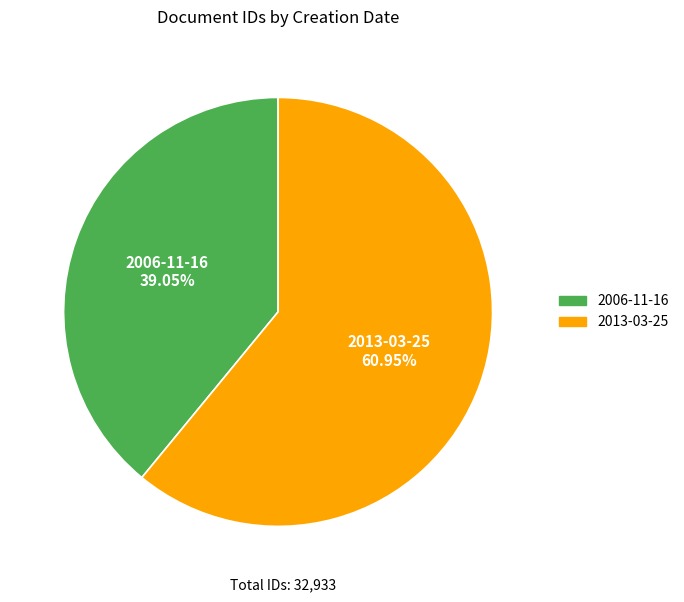

The 2013-03-25 slice represents 49% of the pie. True or false?

False